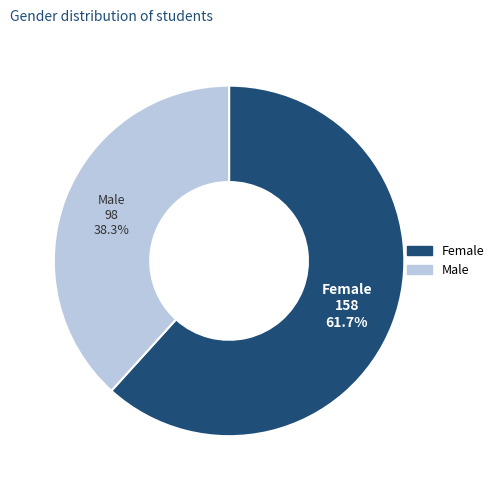

Rank the categories by value from highest to lowest.

Female, Male